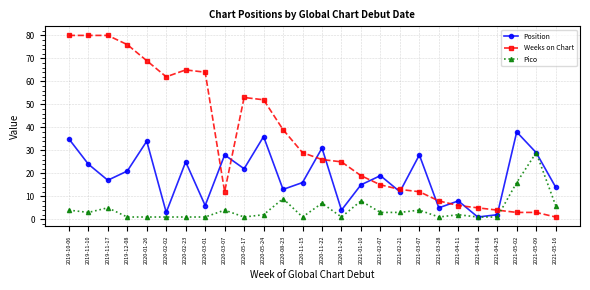

Which series has the largest range (max minus min)?

Weeks on Chart